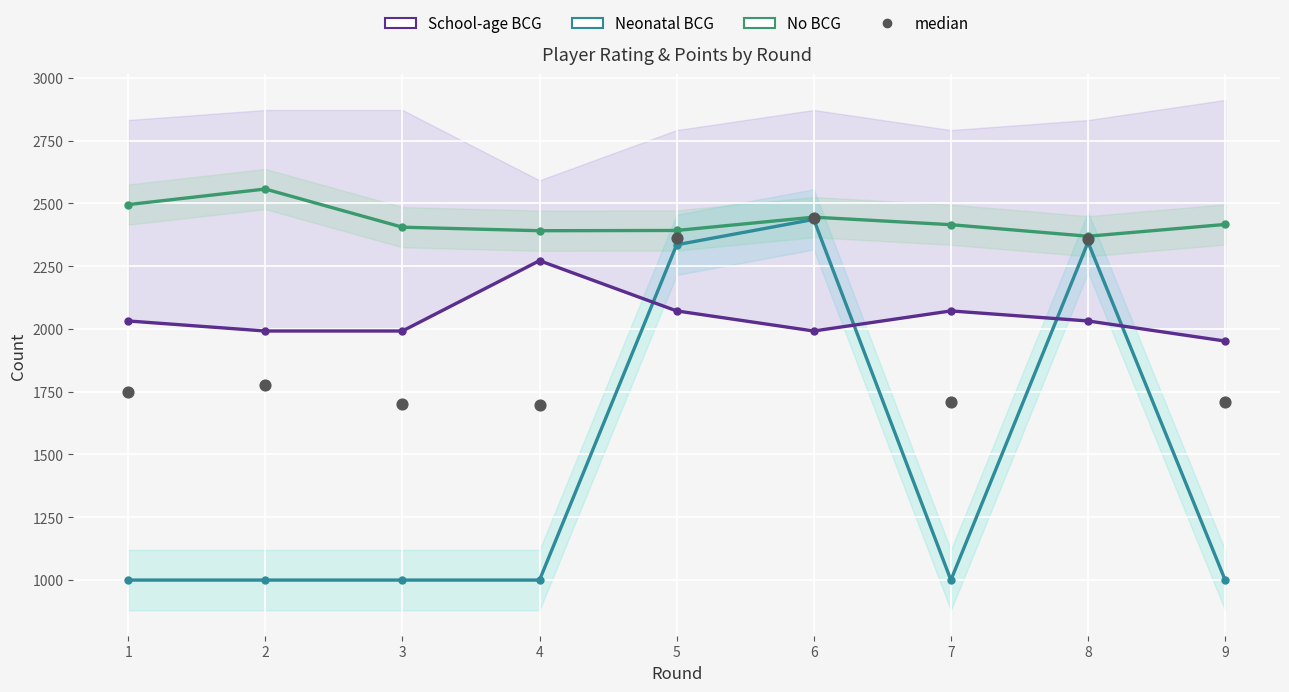

Is the value of School-age BCG at 9 greater than the value of Neonatal BCG at 8?

No